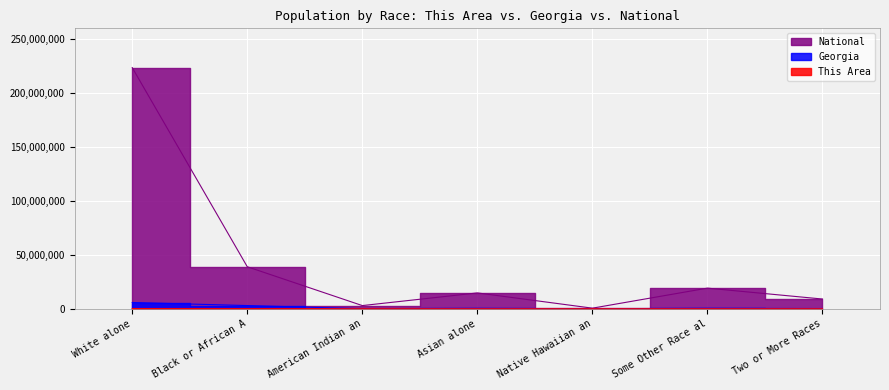

At how many categories does at least one series exceed 36179909?

2